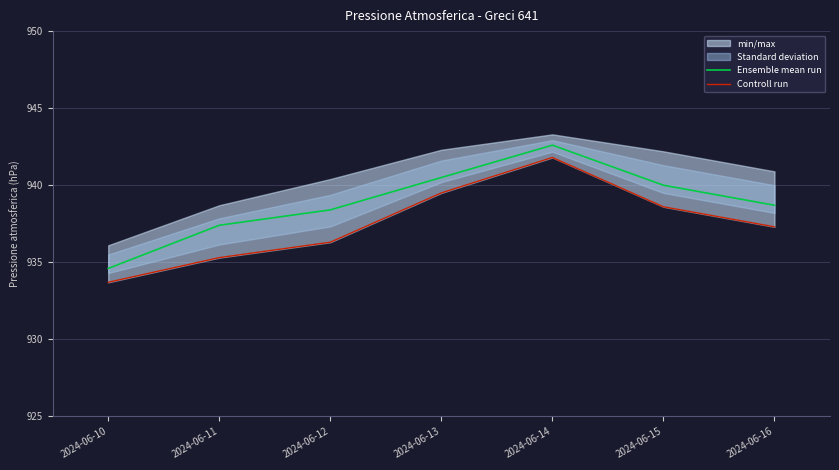

True or false: Controll run and Ensemble mean run intersect in this chart.

False